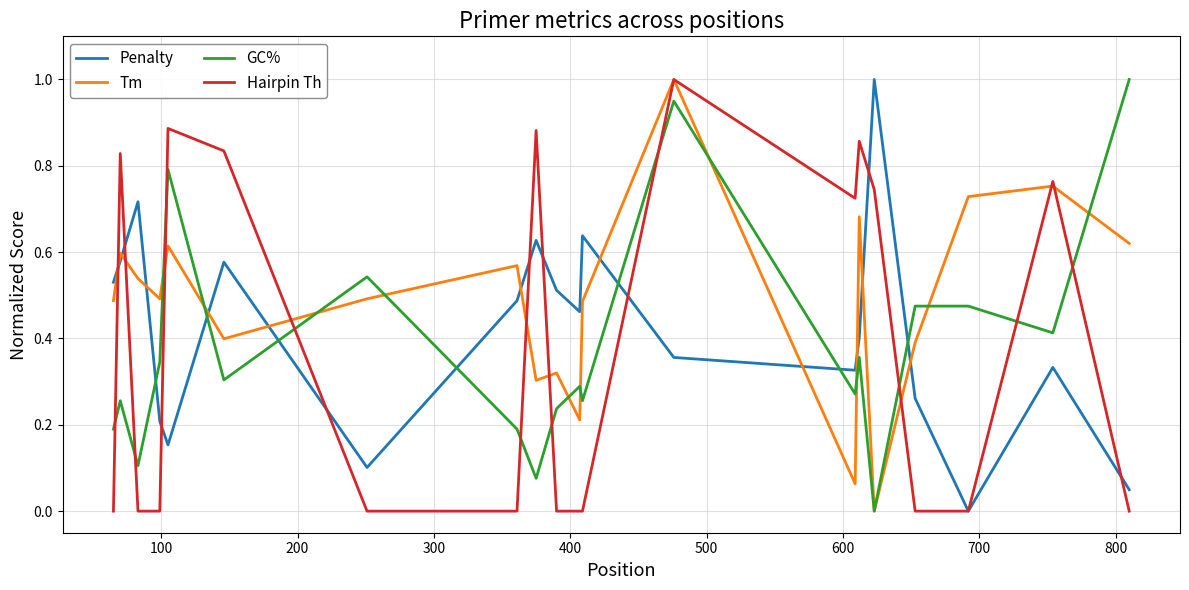

Which series has the largest total across all categories?

Tm